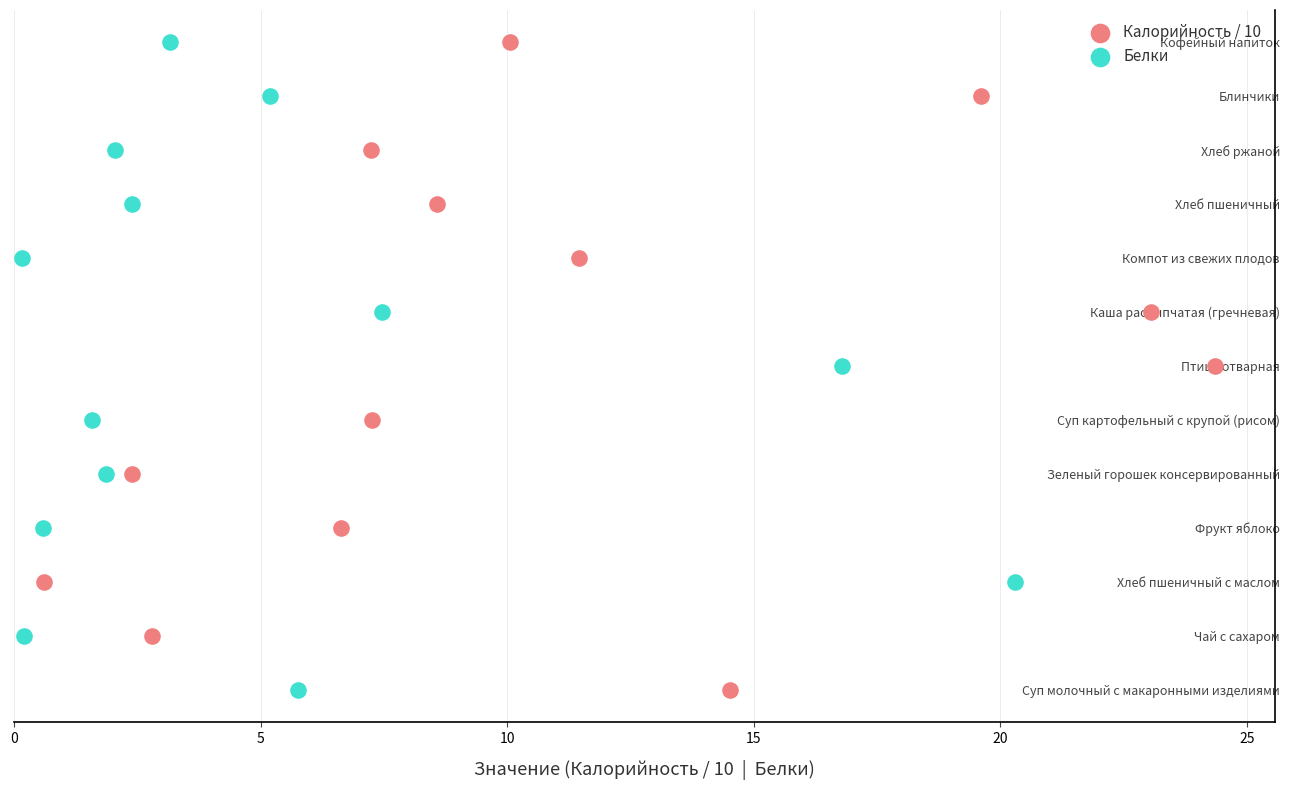

What are all the series names shown in the legend?

Калорийность / 10, Белки